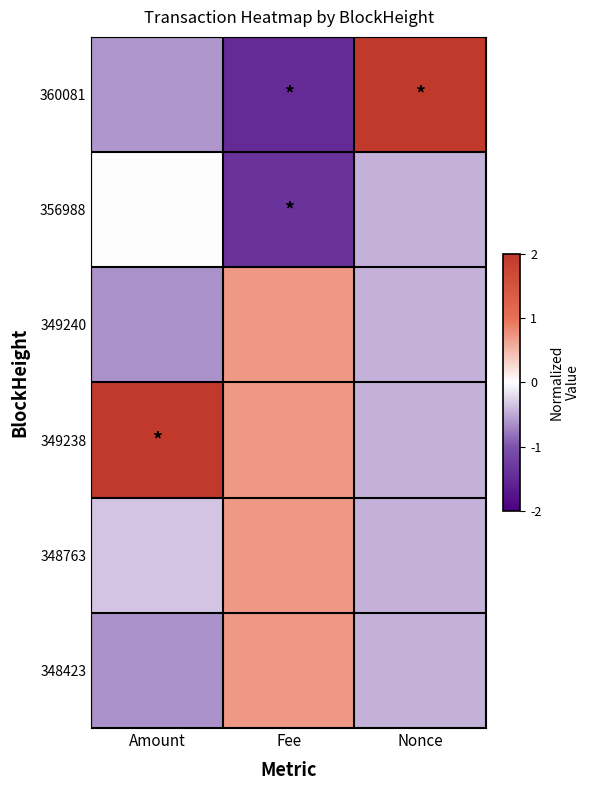

How many data points does each series have?

3